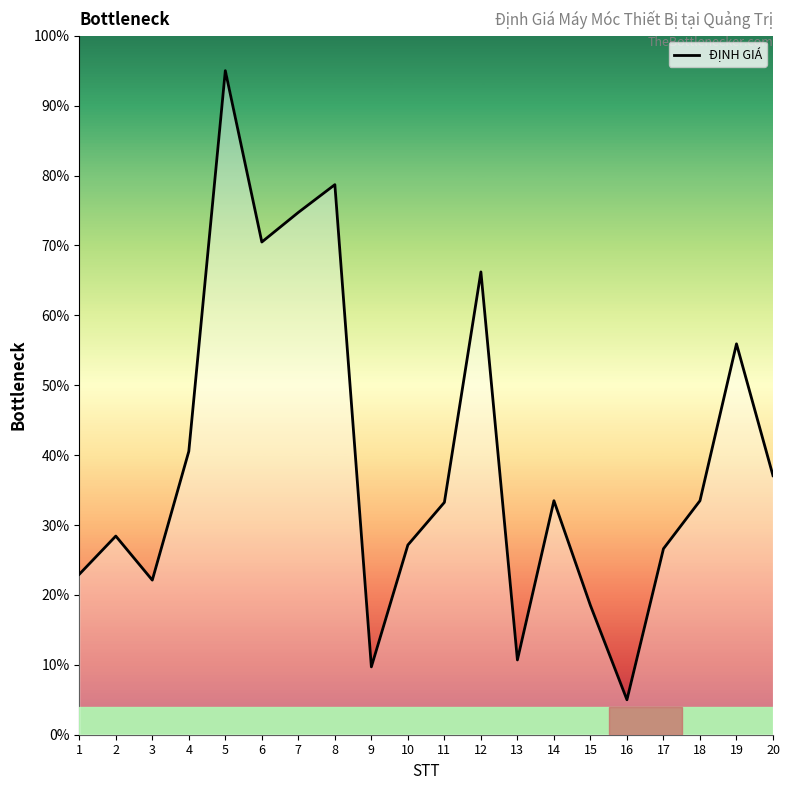

Where is the data nearest to the value 50?

19